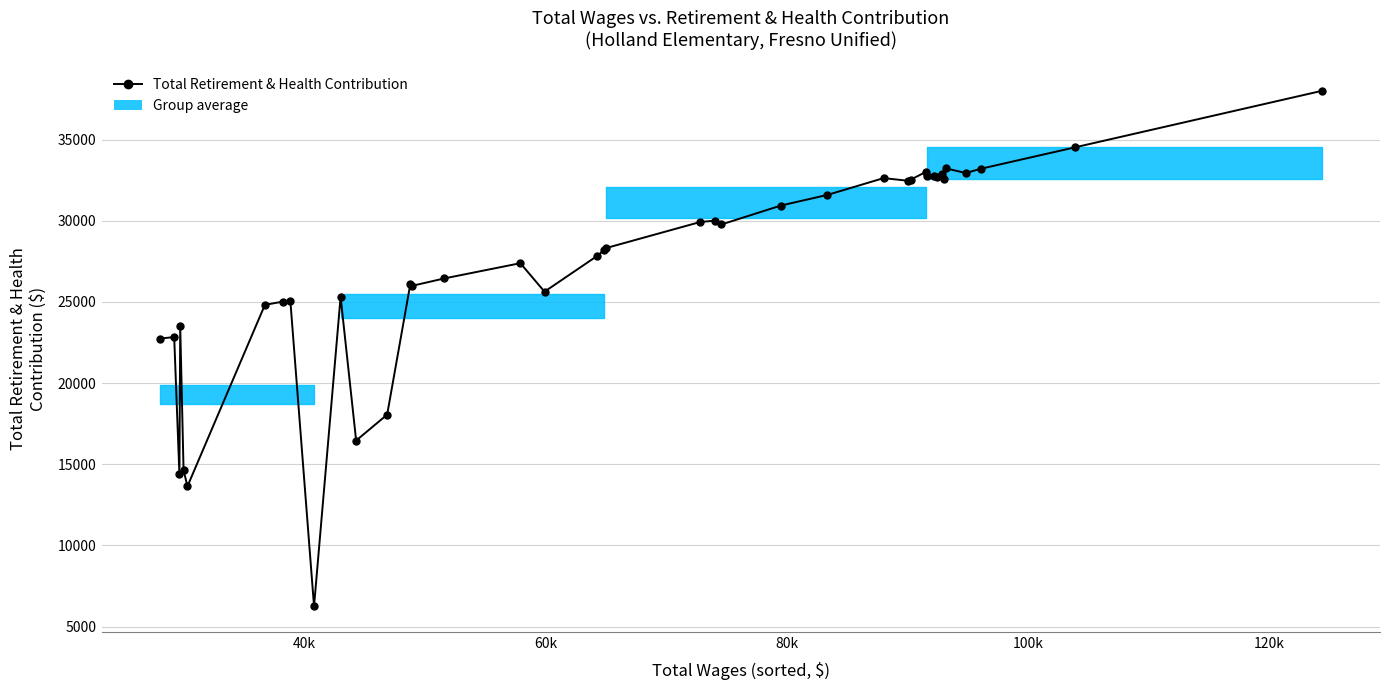

What is the value of the 4th point from the left?

23502